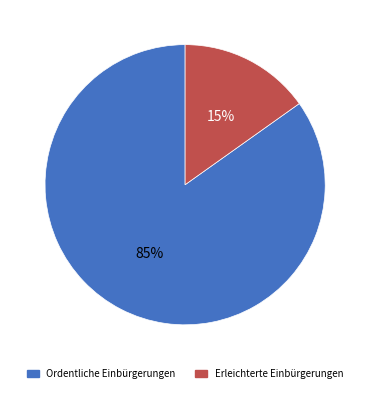

Does Erleichterte Einbürgerungen account for over 50% of the chart?

No